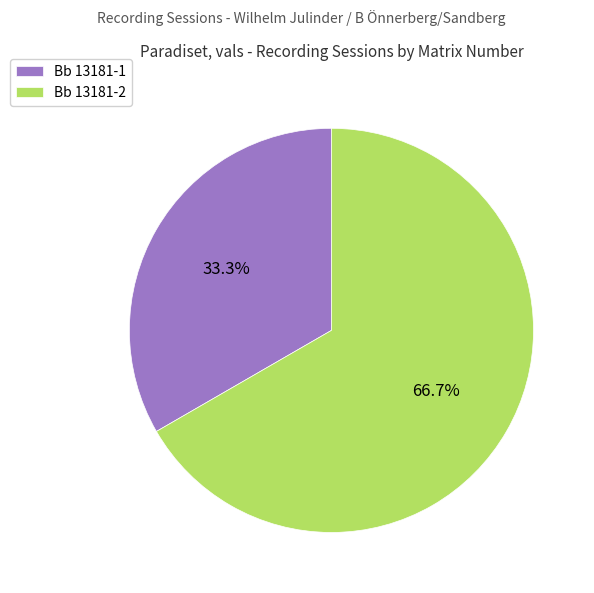

Is there any slice that represents more than half of the pie?

Yes